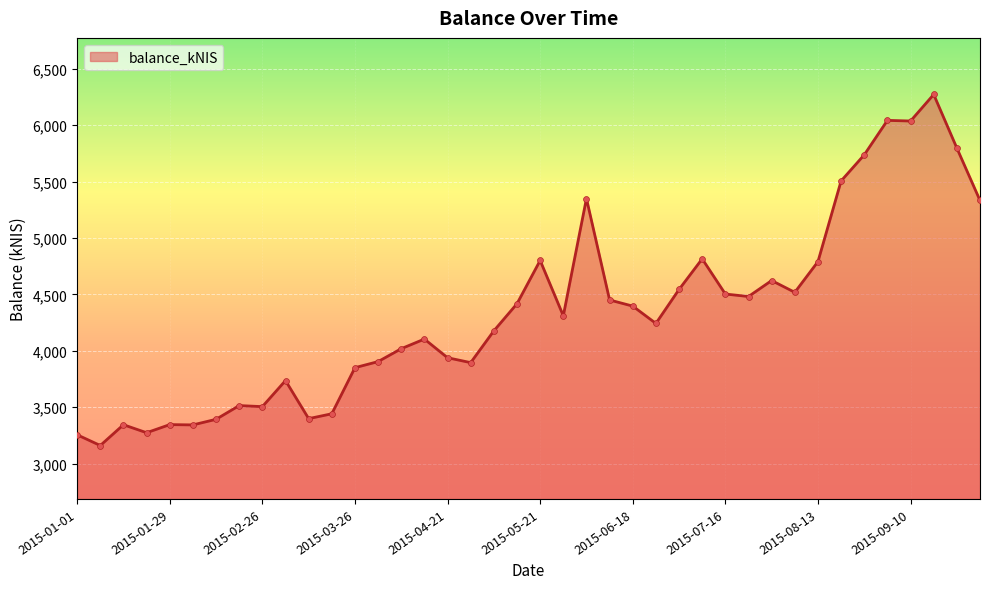

What is the maximum value shown in the chart?

6273.3